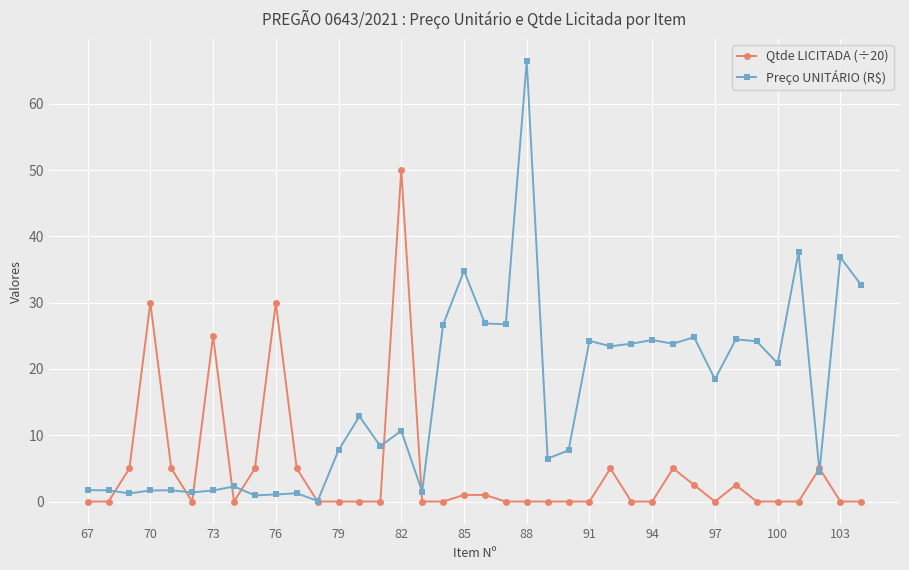

Which series has the largest total across all categories?

Preço UNITÁRIO (R$)